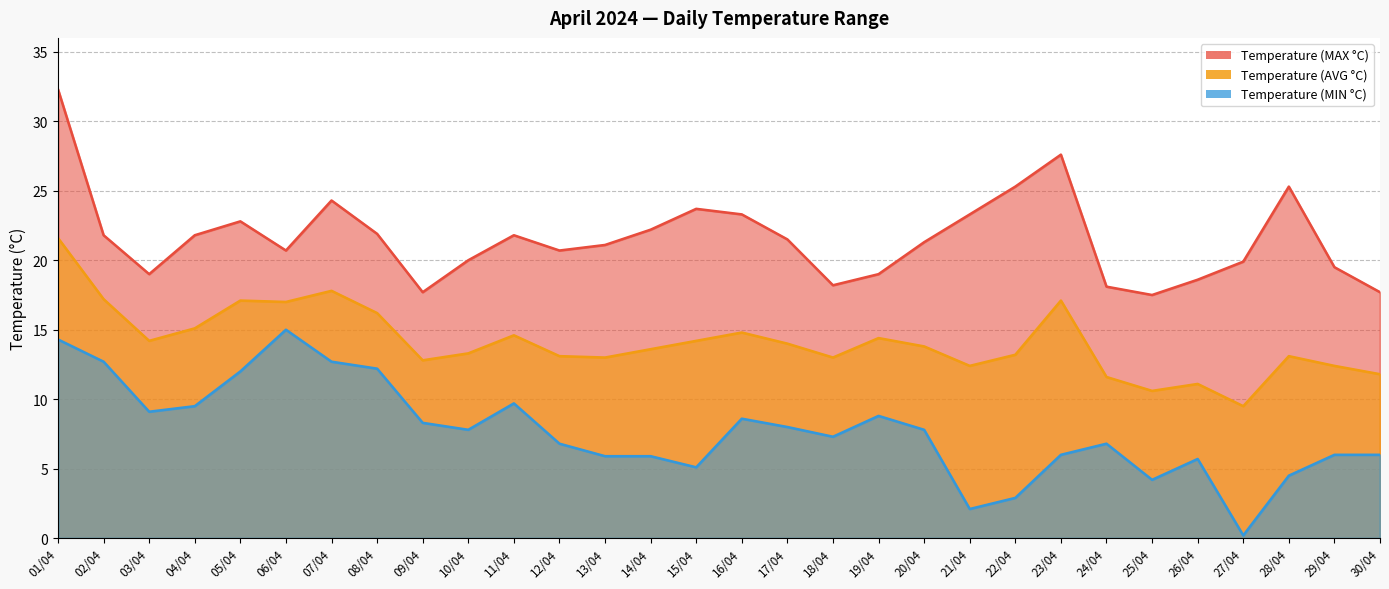

Which series has the largest total across all categories?

Temperature (MAX °C)